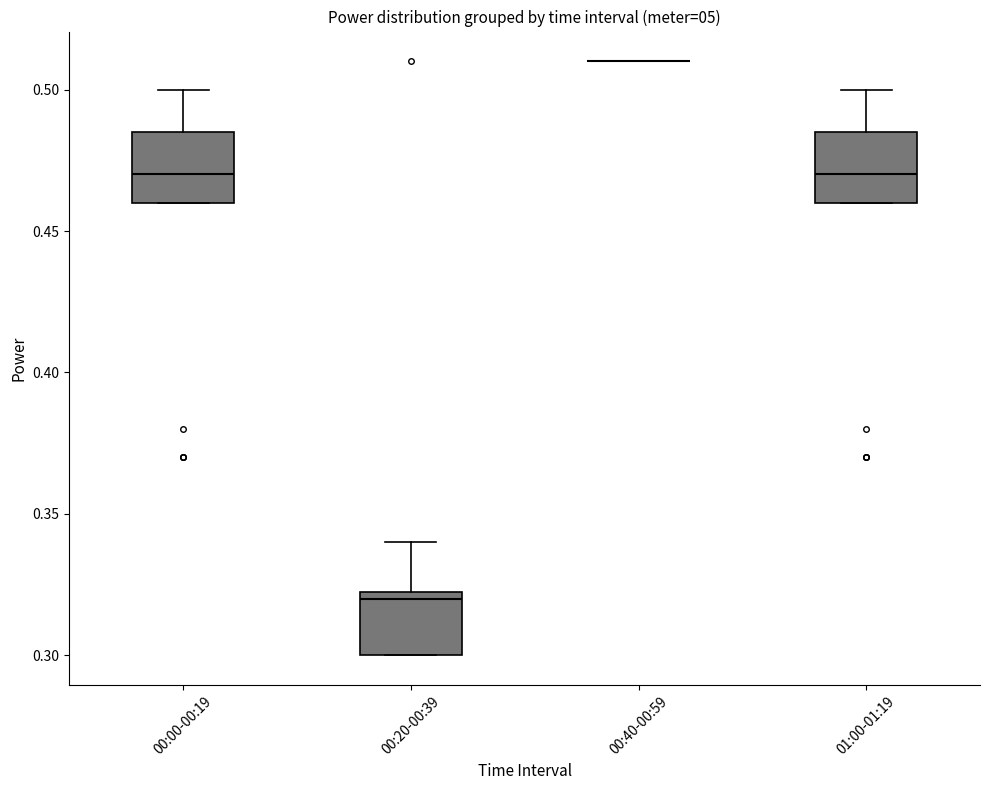

Where is the upper edge of the box for 01:00-01:19 on the y-axis? The values are not printed on the chart, so give them approximately, as read against the axis.

0.485